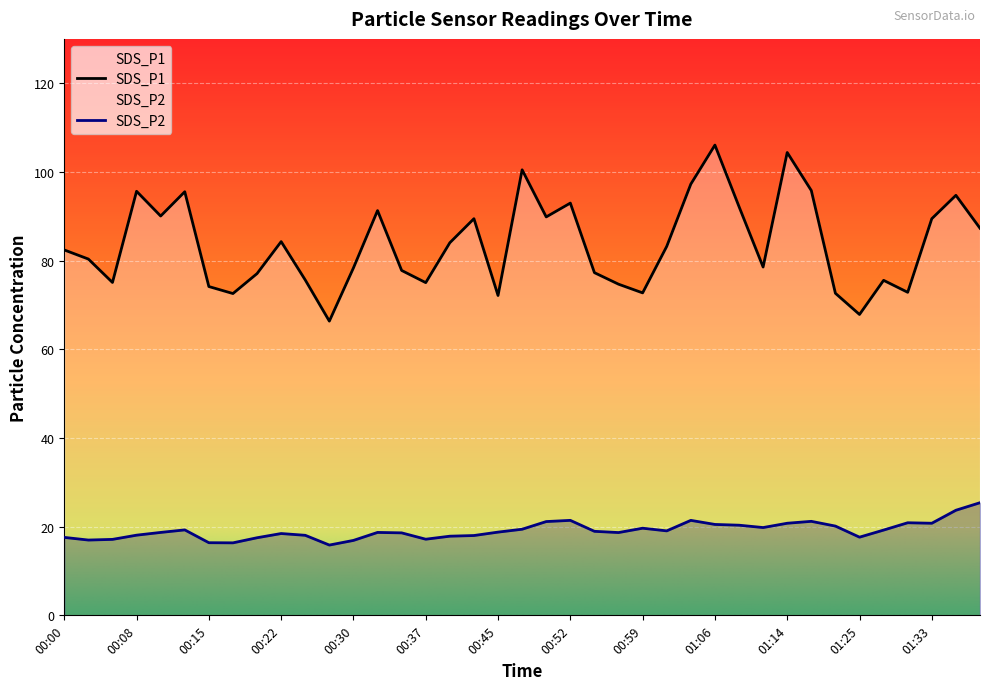

What is the sum of all SDS_P2 values?

746.4